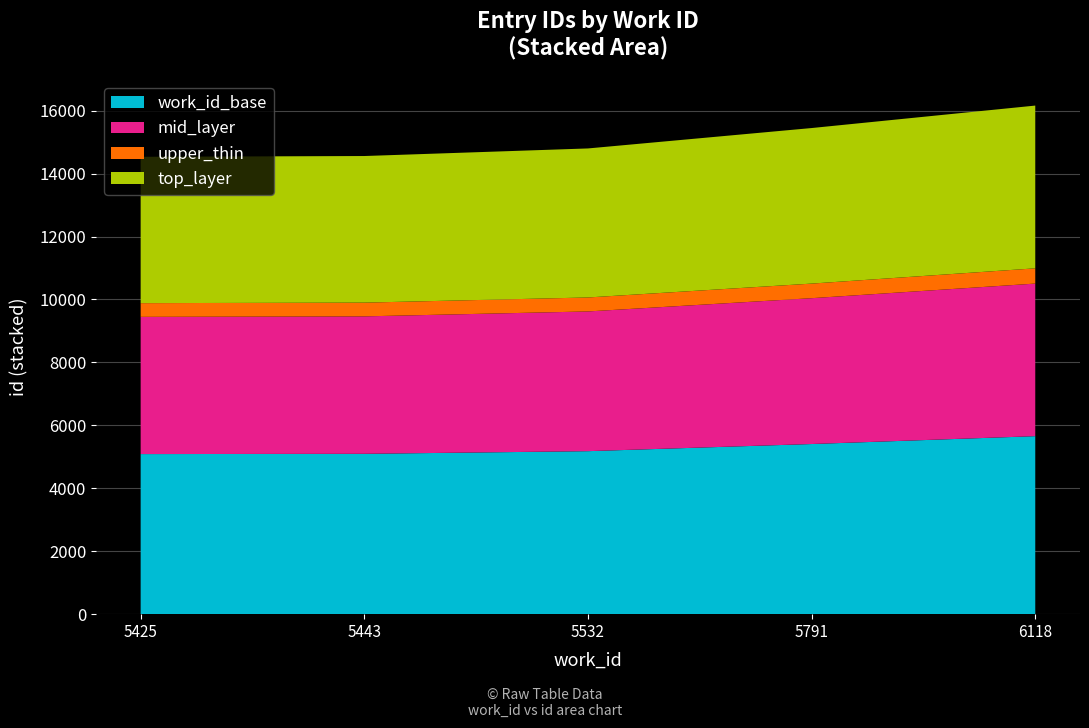

Reading right to left, list all the values displayed in this chart.

6118=16161	5791=15447	5532=14799	5443=14558	5425=14534